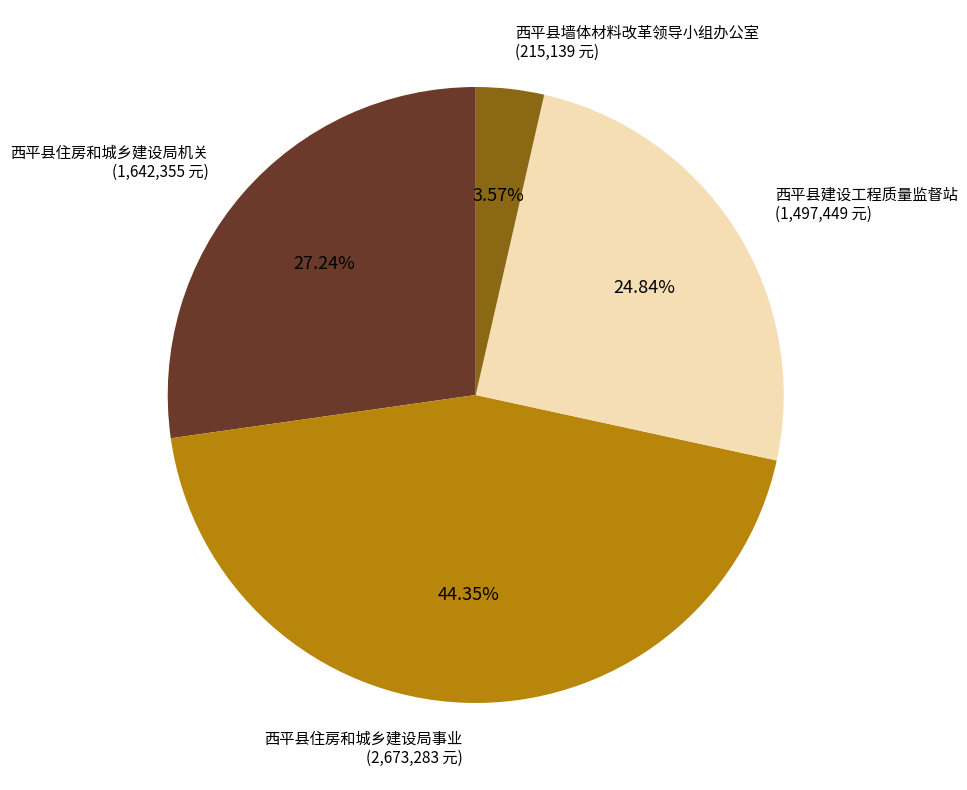

How many segments does this pie chart have?

4